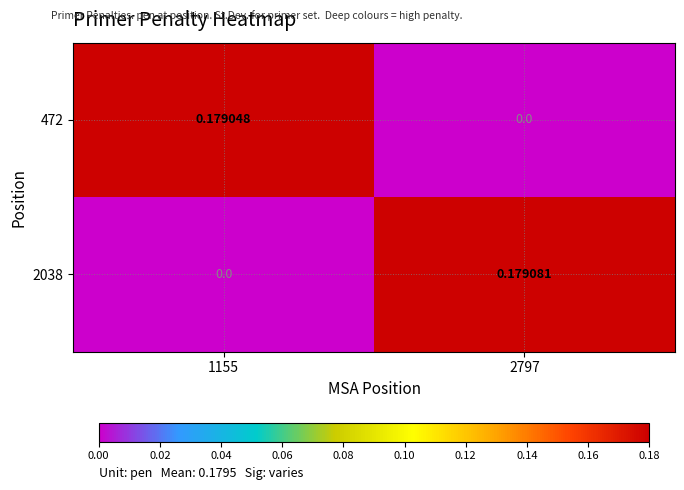

Rank the series by their maximum value, from lowest to highest.

472, 2038